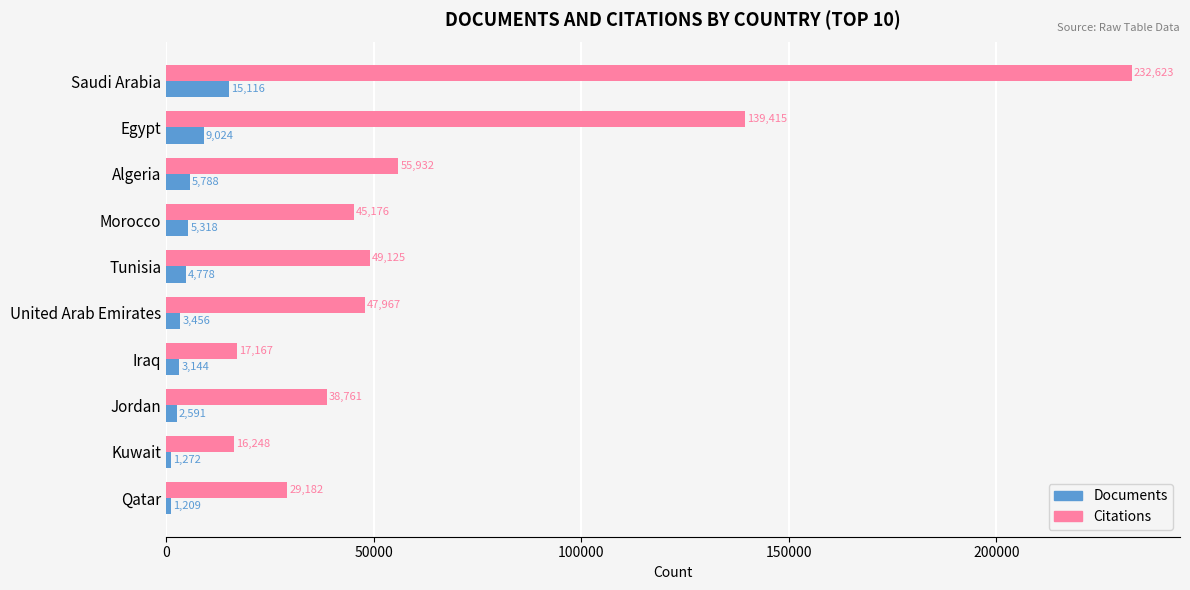

What is the sum of all Citations values?

671596